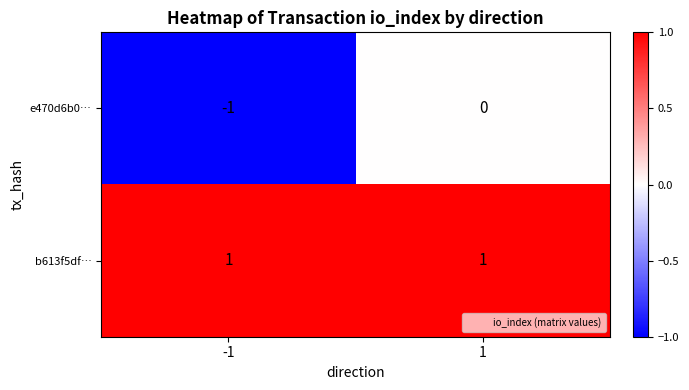

List the series in order of their overall mean, lowest first.

e470d6b0…, b613f5df…